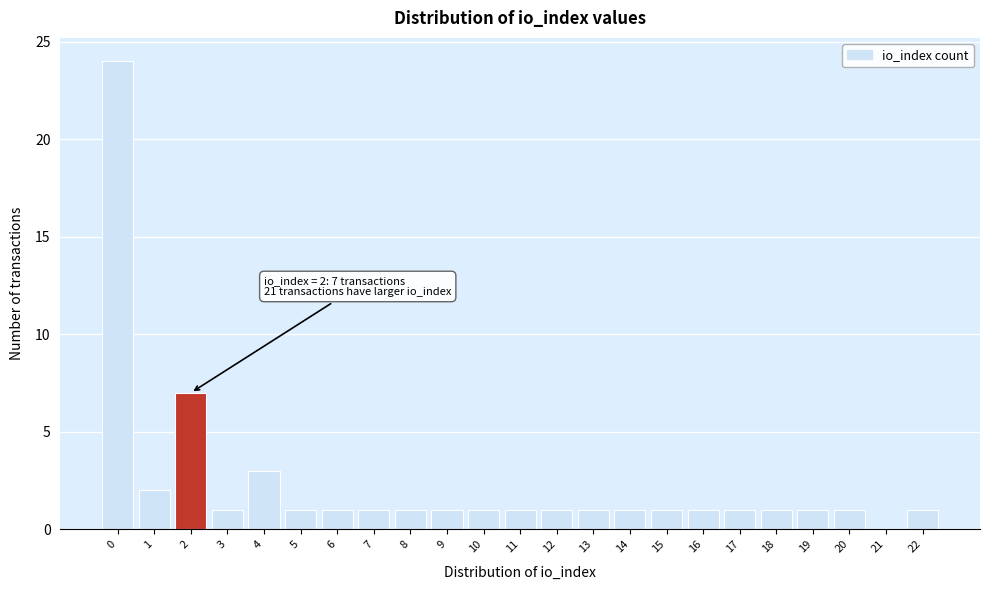

Over which range of the x-axis is the bar tallest?

-0.5 to 0.5